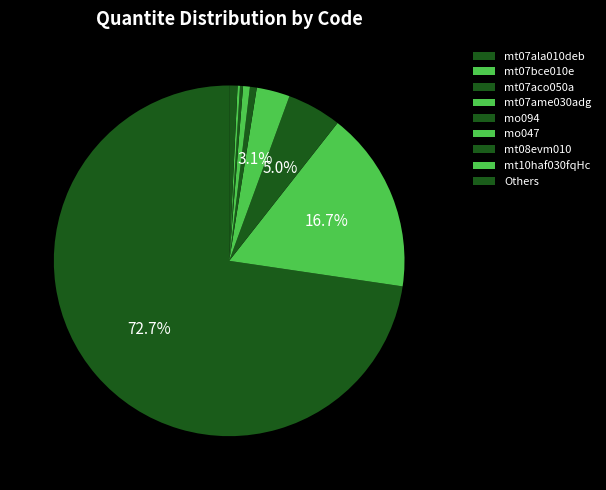

To the nearest percent, what is the average slice percentage?

11%